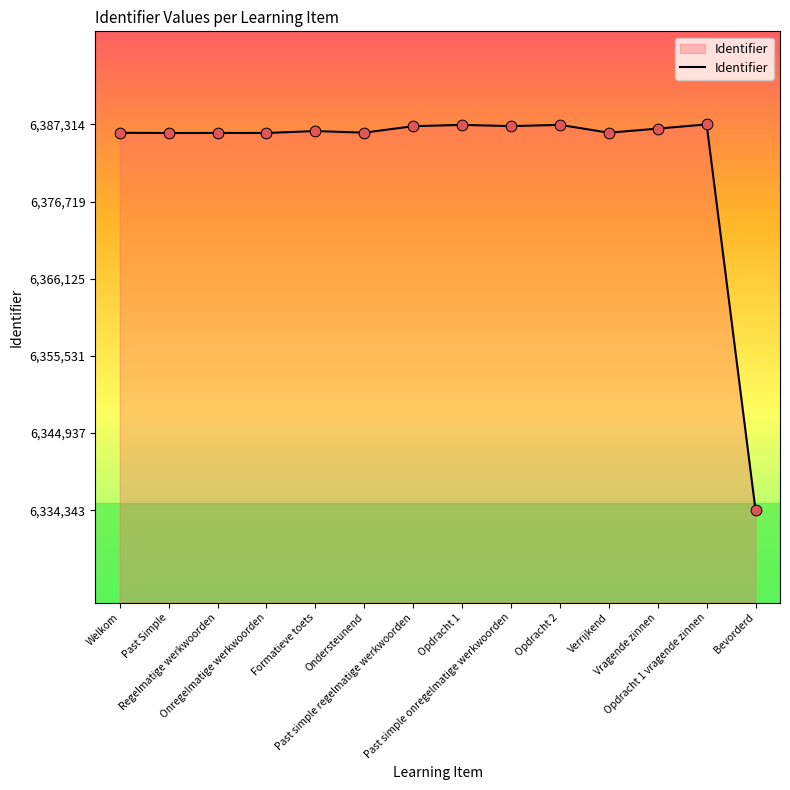

Approximately how many times larger is the value at Bevorderd compared to Past Simple?

1.0